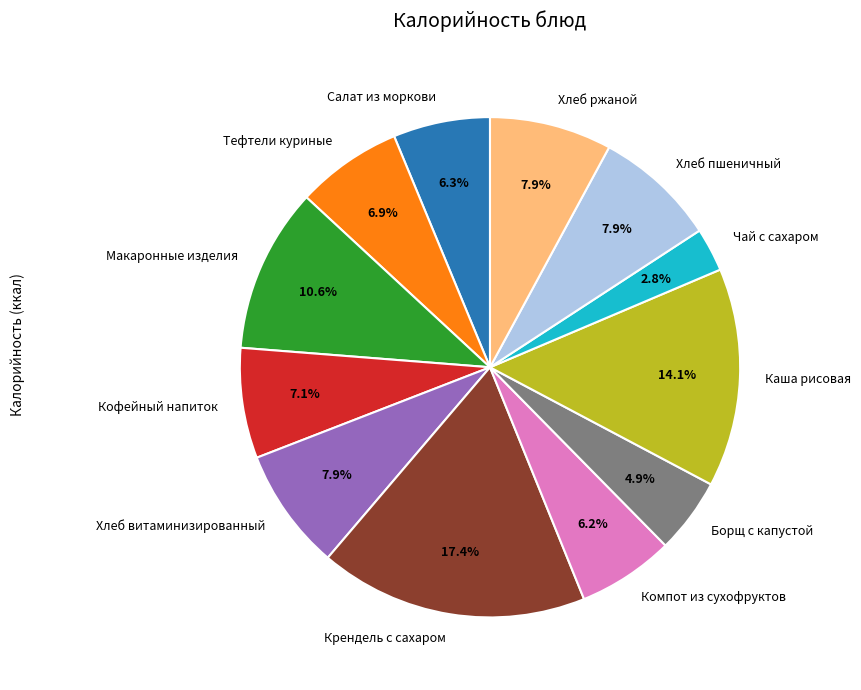

Is there a majority slice in this chart?

No